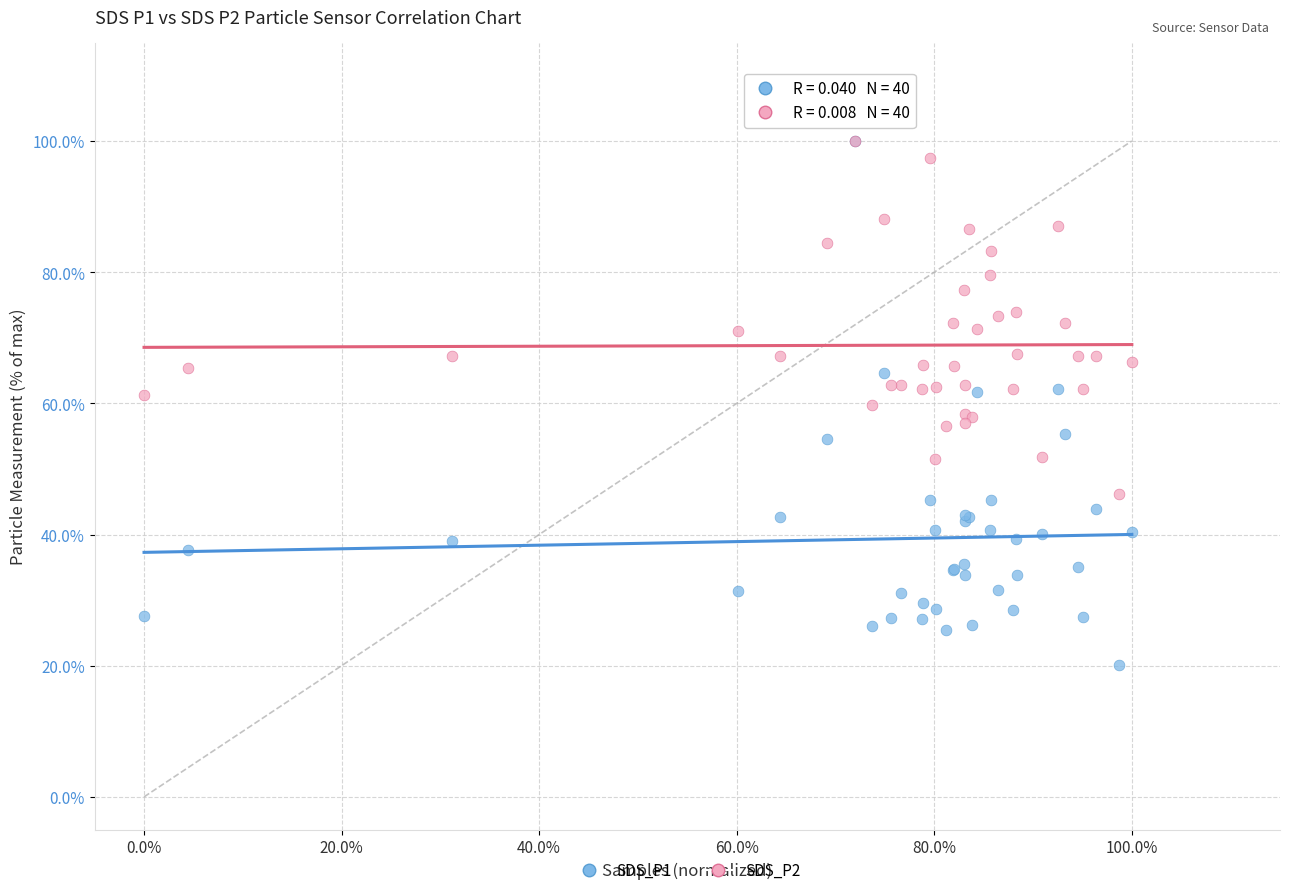

Which series has the widest spread of Y values?

SDS_P1